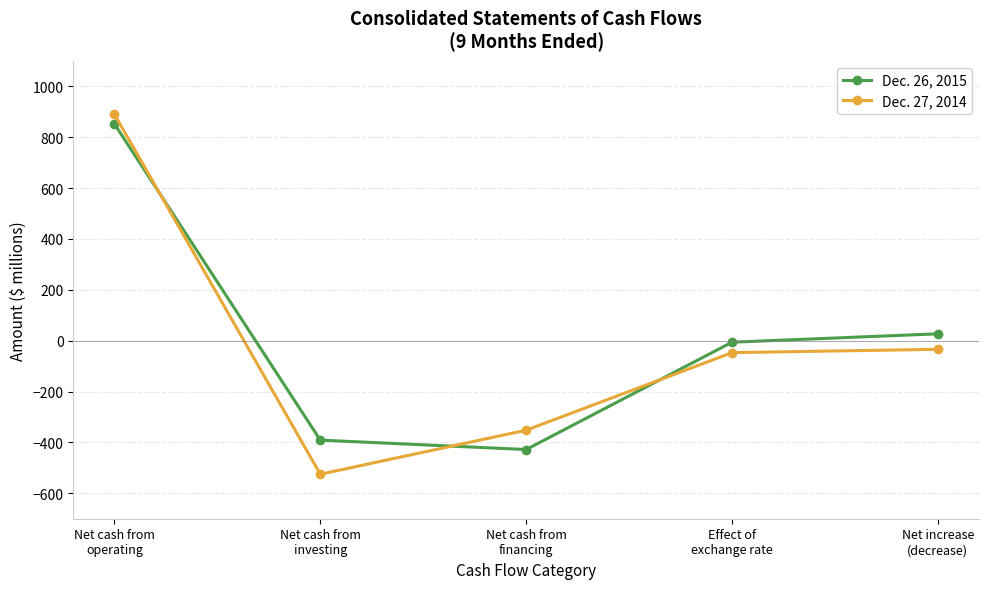

True or false: Dec. 27, 2014 has a value of 890 at Net cash from
operating.

True